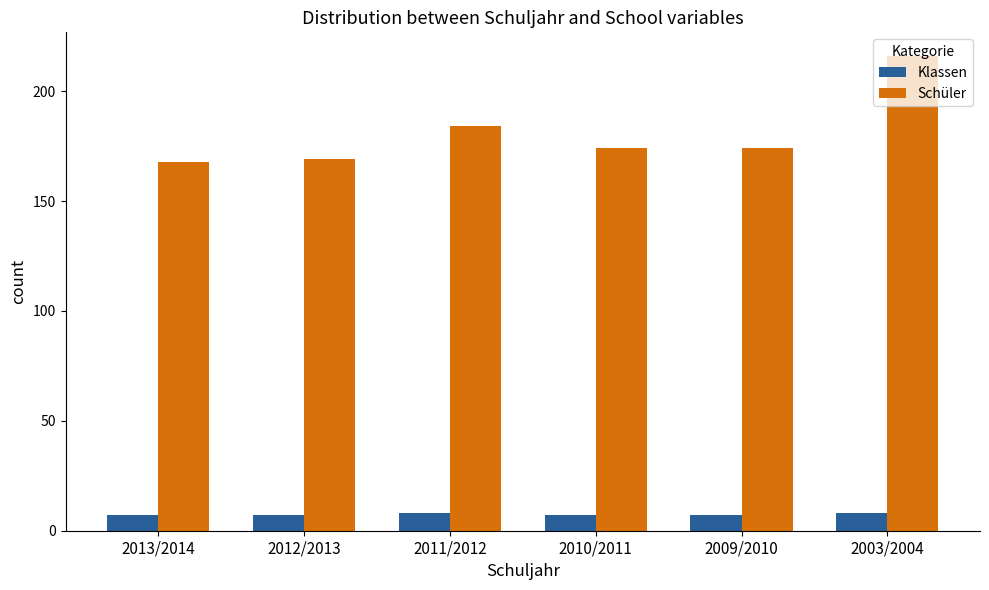

Which series has the widest spread of values?

Schüler